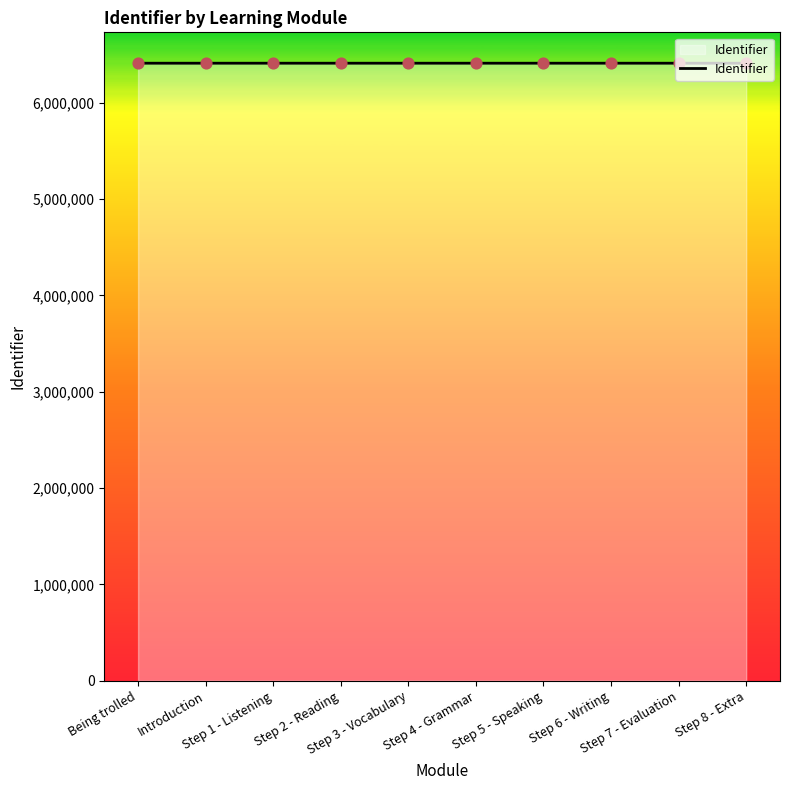

Approximately how many times larger is the value at Being trolled compared to Step 6 - Writing?

1.0